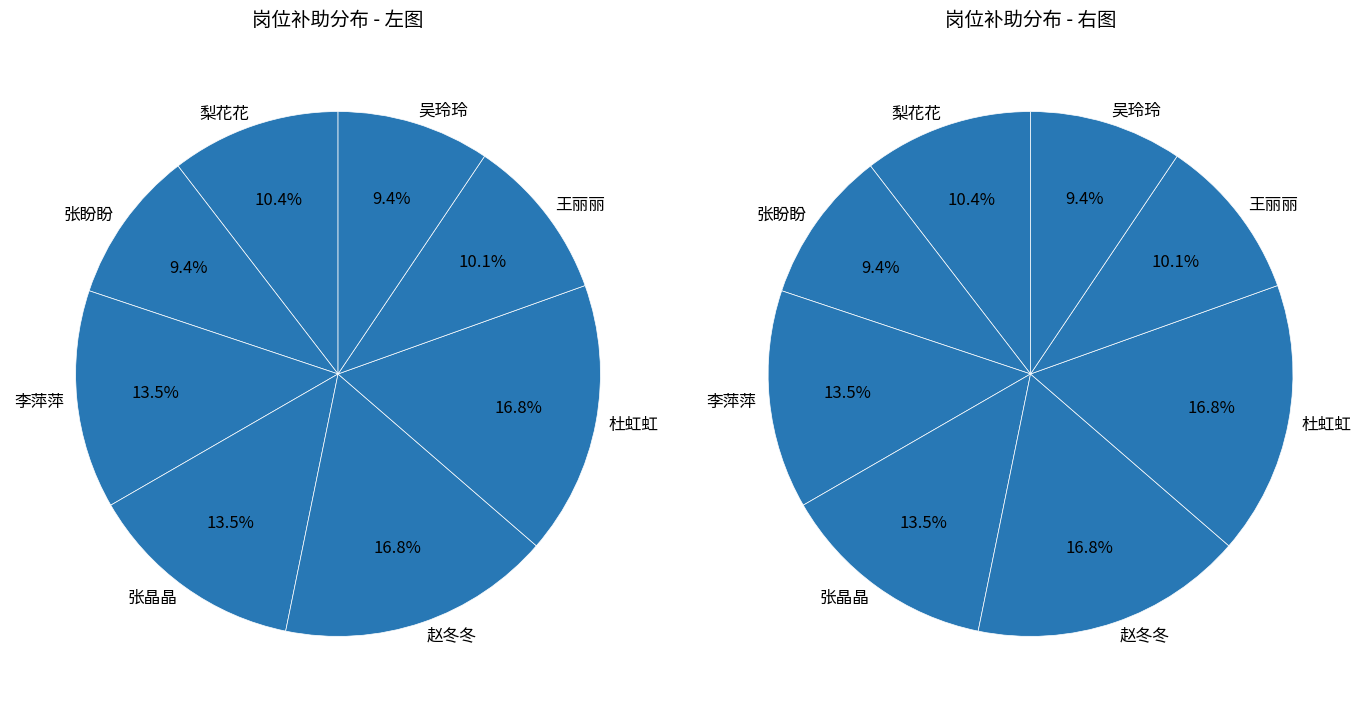

Rank the categories by value from lowest to highest.

张盼盼, 吴玲玲, 王丽丽, 梨花花, 李萍萍, 张晶晶, 赵冬冬, 杜虹虹